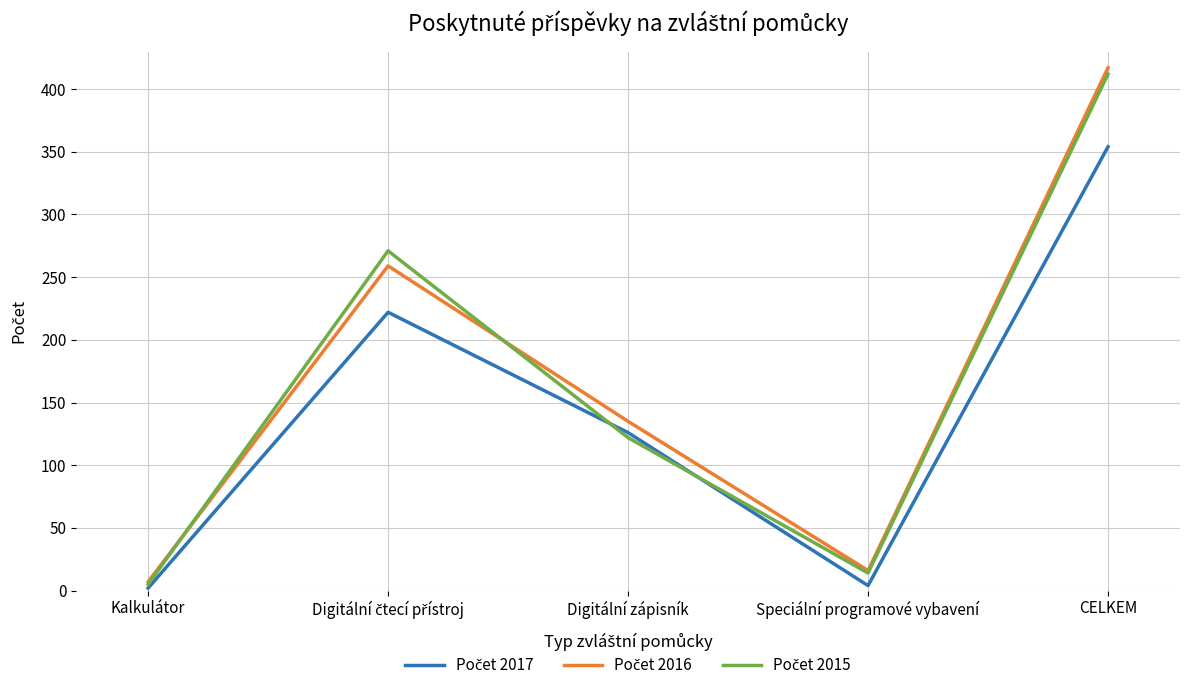

What is the greatest value displayed?

417